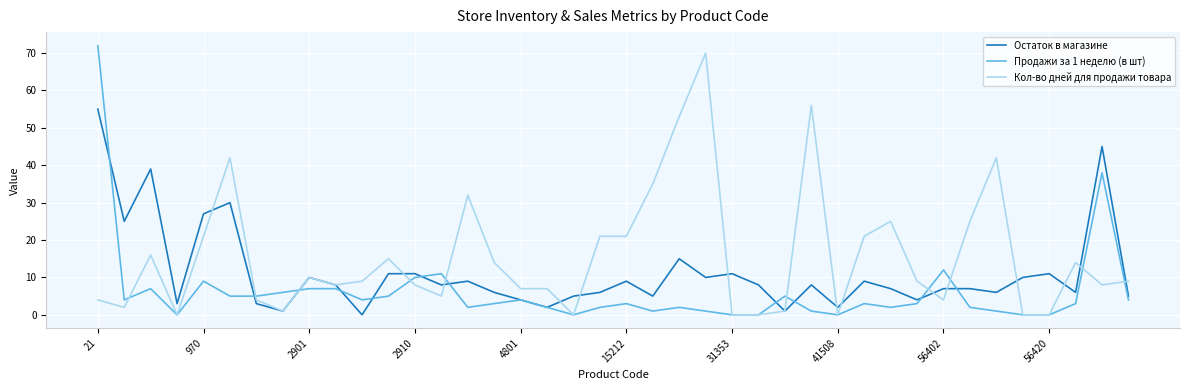

List the series in order of their overall mean, highest first.

Кол-во дней для продажи товара, Остаток в магазине, Продажи за 1 неделю (в шт)